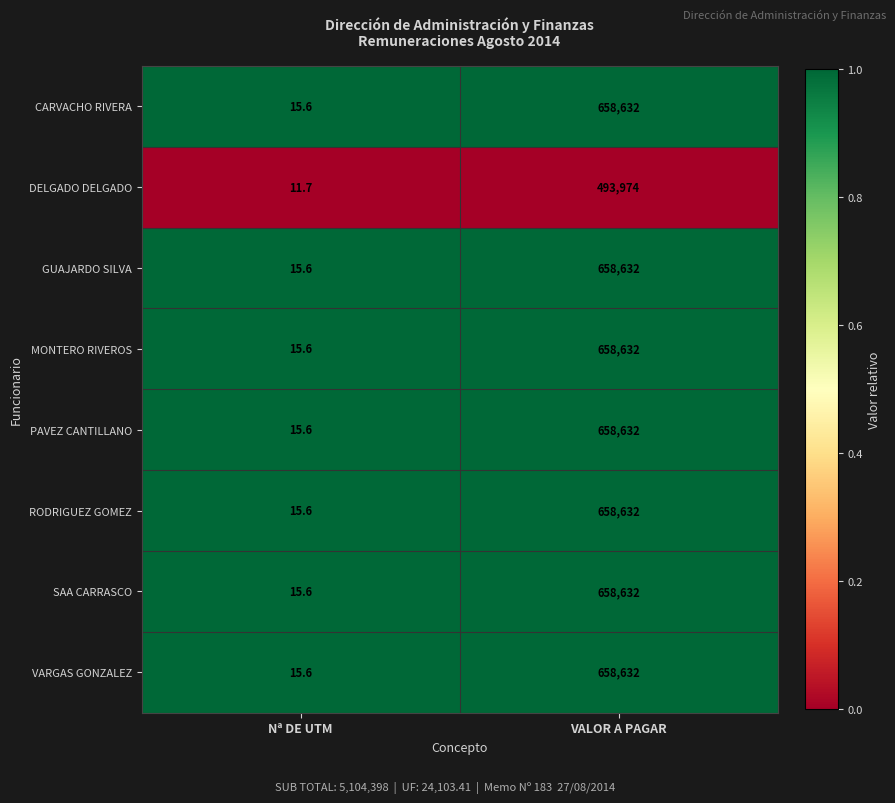

At which category is the sum across all series the highest?

VALOR A PAGAR